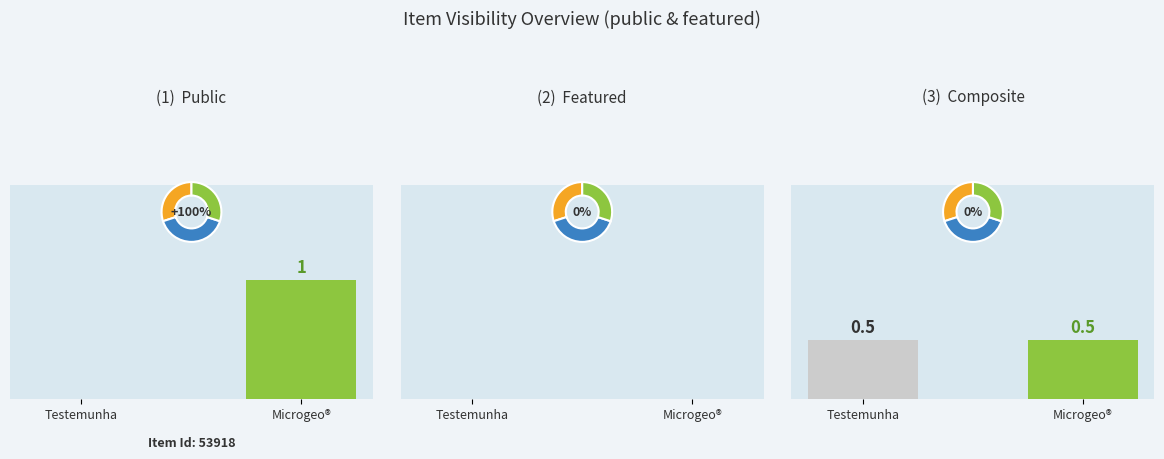

Is it true that (1)  Public equals 0.0 at Testemunha?

True